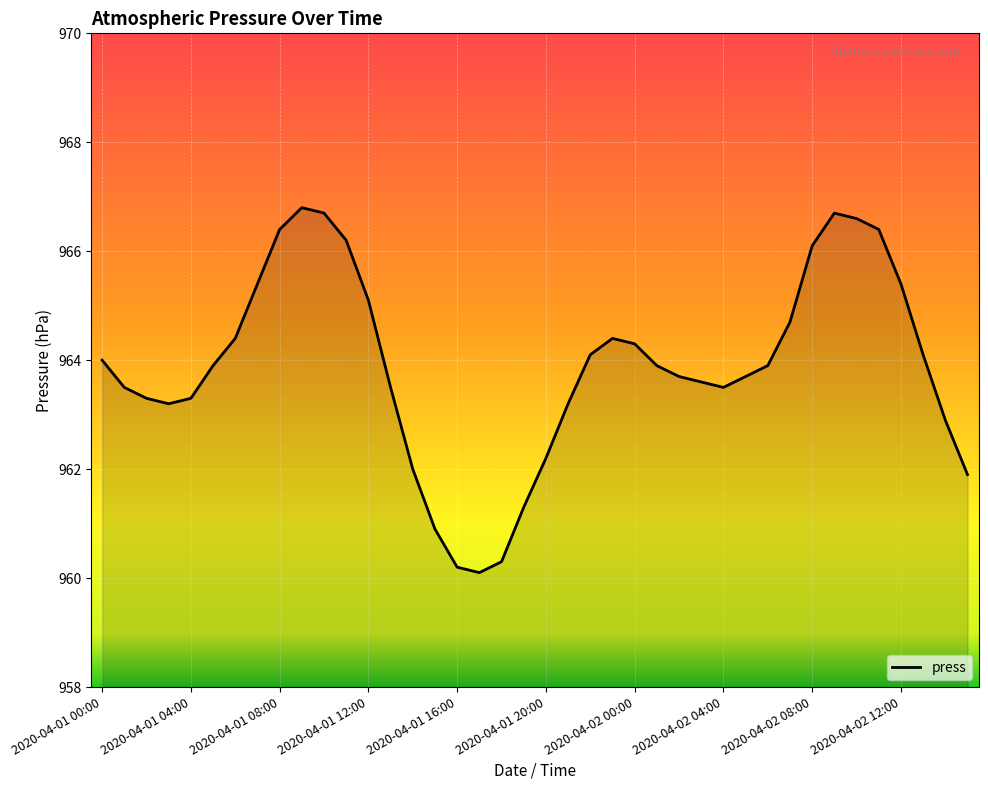

What is the minimum value shown in the chart?

960.1